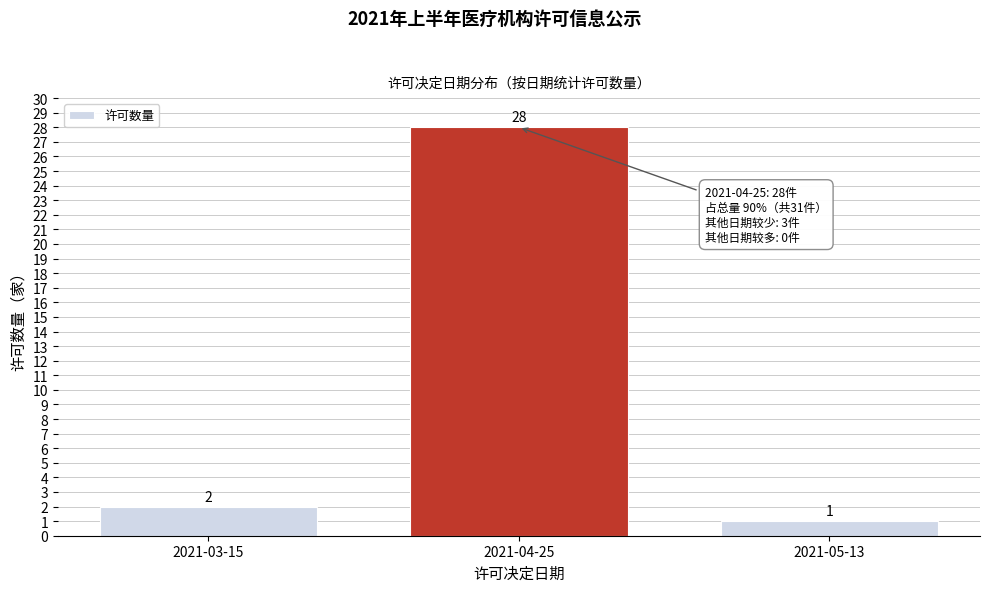

Reading right to left, what are all the values shown in this chart?

1	28	2